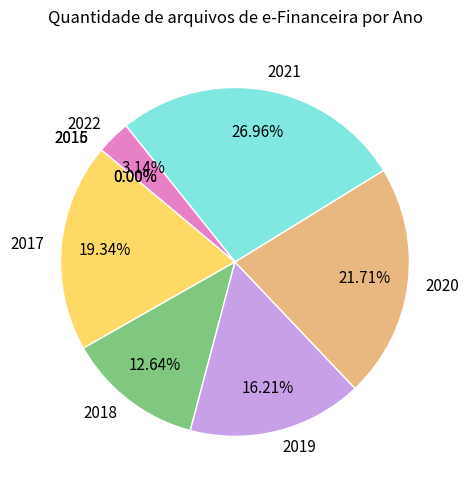

Does 2021 represent more than half of the total?

No